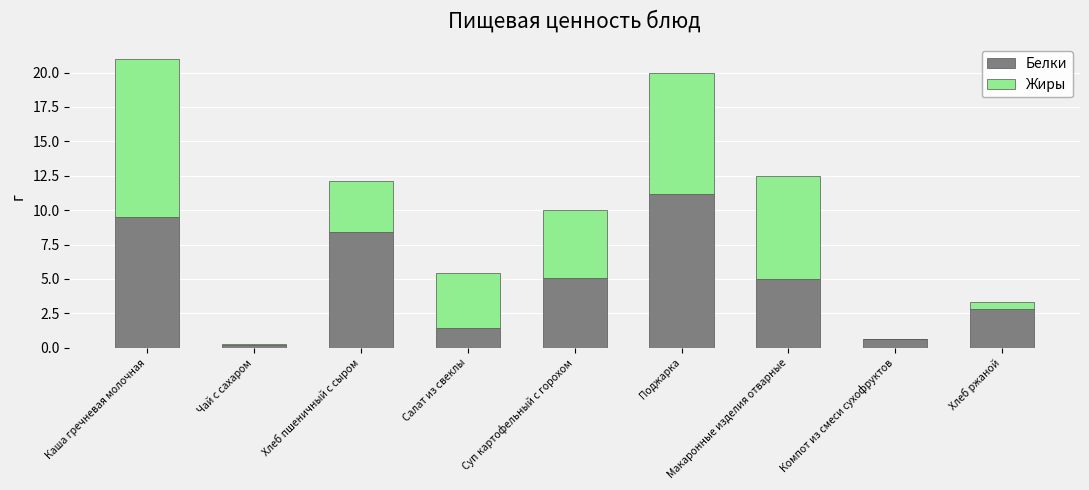

What is the sum of the Белки values at Суп картофельный с горохом and Каша гречневая молочная?

14.6